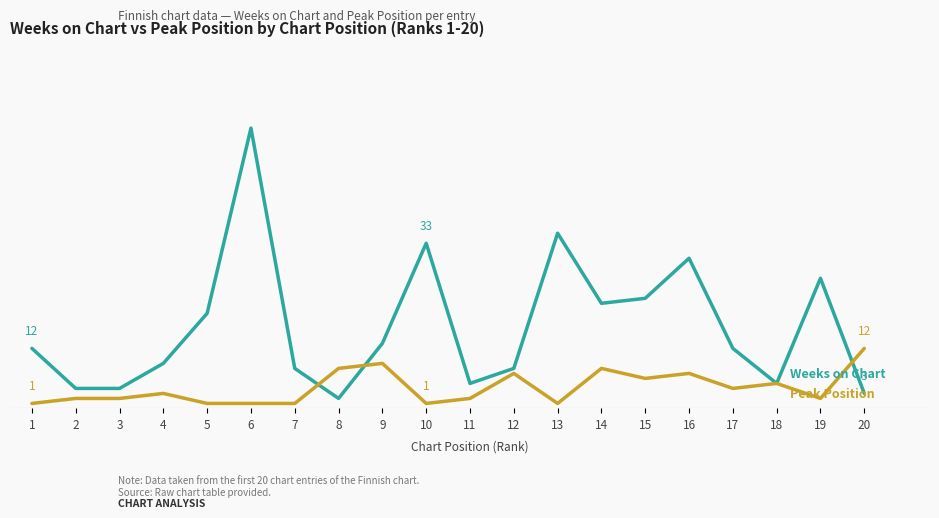

Does the chart have visible grid lines?

Yes